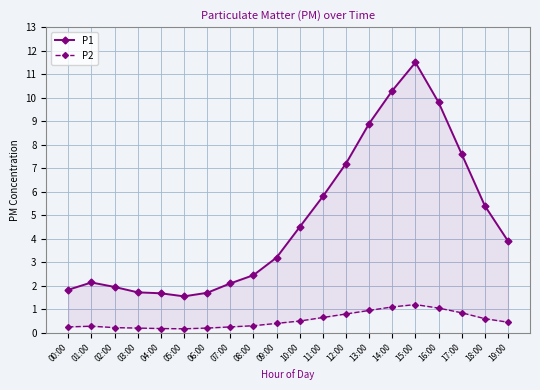

Reading left to right, what are all the values shown in this chart?

P1: 00:00=1.8	01:00=2.1	02:00=1.9	03:00=1.7	04:00=1.7	05:00=1.6	06:00=1.7	07:00=2.1	08:00=2.5	09:00=3.2	10:00=4.5	11:00=5.8	12:00=7.2	13:00=8.9	14:00=10.3	15:00=11.5	16:00=9.8	17:00=7.6	18:00=5.4	19:00=3.9
P2: 00:00=0.2	01:00=0.3	02:00=0.2	03:00=0.2	04:00=0.2	05:00=0.2	06:00=0.2	07:00=0.2	08:00=0.3	09:00=0.4	10:00=0.5	11:00=0.7	12:00=0.8	13:00=0.9	14:00=1.1	15:00=1.2	16:00=1.1	17:00=0.8	18:00=0.6	19:00=0.5